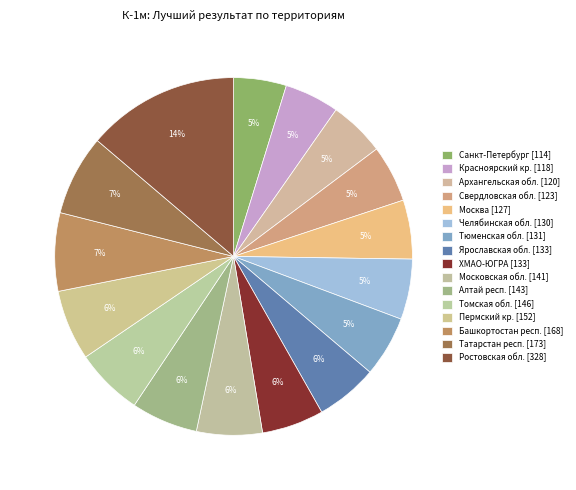

How many segments does this pie chart have?

16